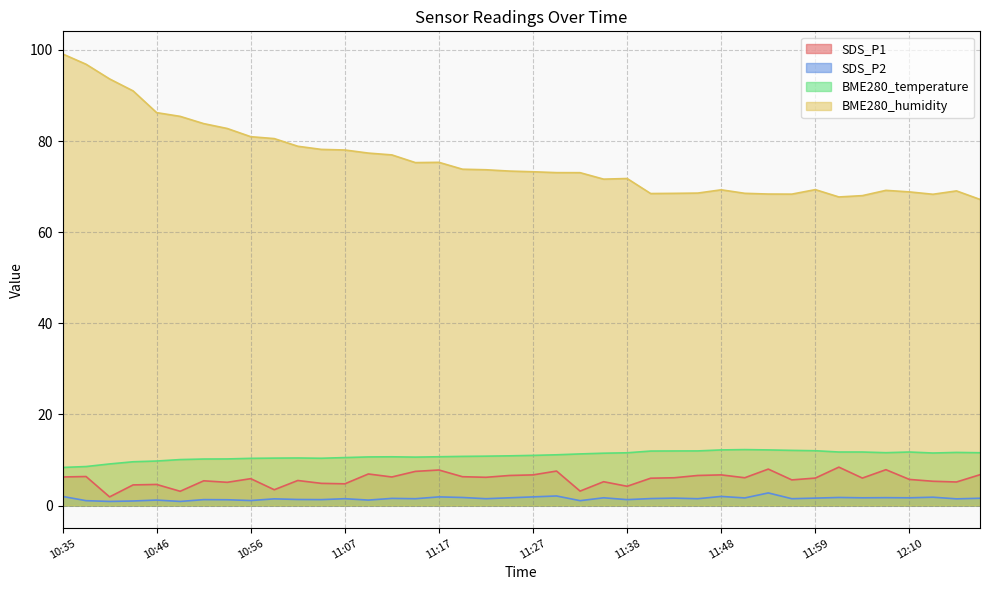

At how many categories does at least one series exceed 80?

10